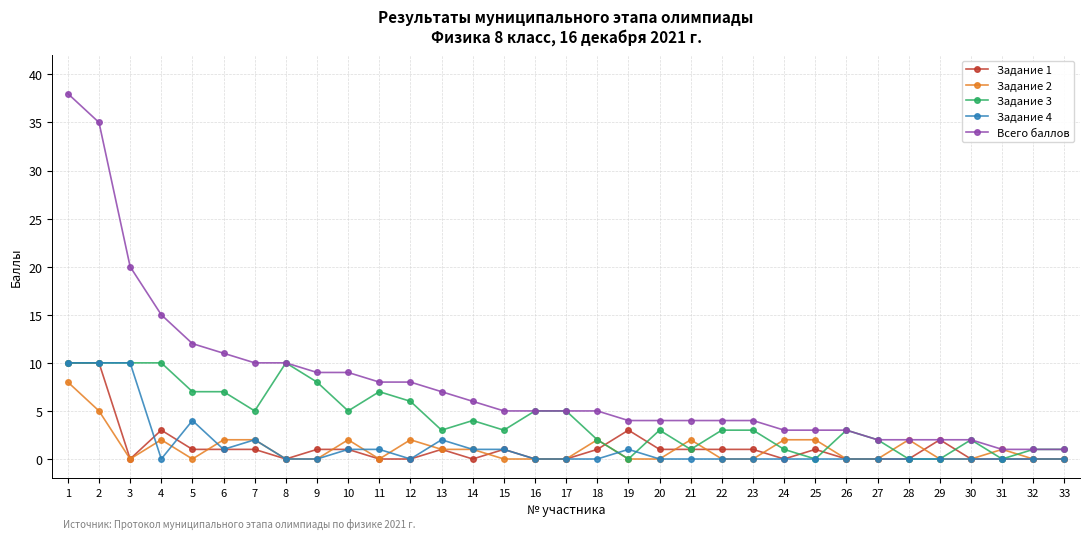

Reading left to right, what are all the values shown in this chart?

Задание 1: 10	10	0	3	1	1	1	0	1	1	0	0	1	0	1	0	0	1	3	1	1	1	1	0	1	0	0	0	2	0	0	0	0
Задание 2: 8	5	0	2	0	2	2	0	0	2	0	2	1	1	0	0	0	2	0	0	2	0	0	2	2	0	0	2	0	0	1	0	0
Задание 3: 10	10	10	10	7	7	5	10	8	5	7	6	3	4	3	5	5	2	0	3	1	3	3	1	0	3	2	0	0	2	0	1	1
Задание 4: 10	10	10	0	4	1	2	0	0	1	1	0	2	1	1	0	0	0	1	0	0	0	0	0	0	0	0	0	0	0	0	0	0
Всего баллов: 38	35	20	15	12	11	10	10	9	9	8	8	7	6	5	5	5	5	4	4	4	4	4	3	3	3	2	2	2	2	1	1	1